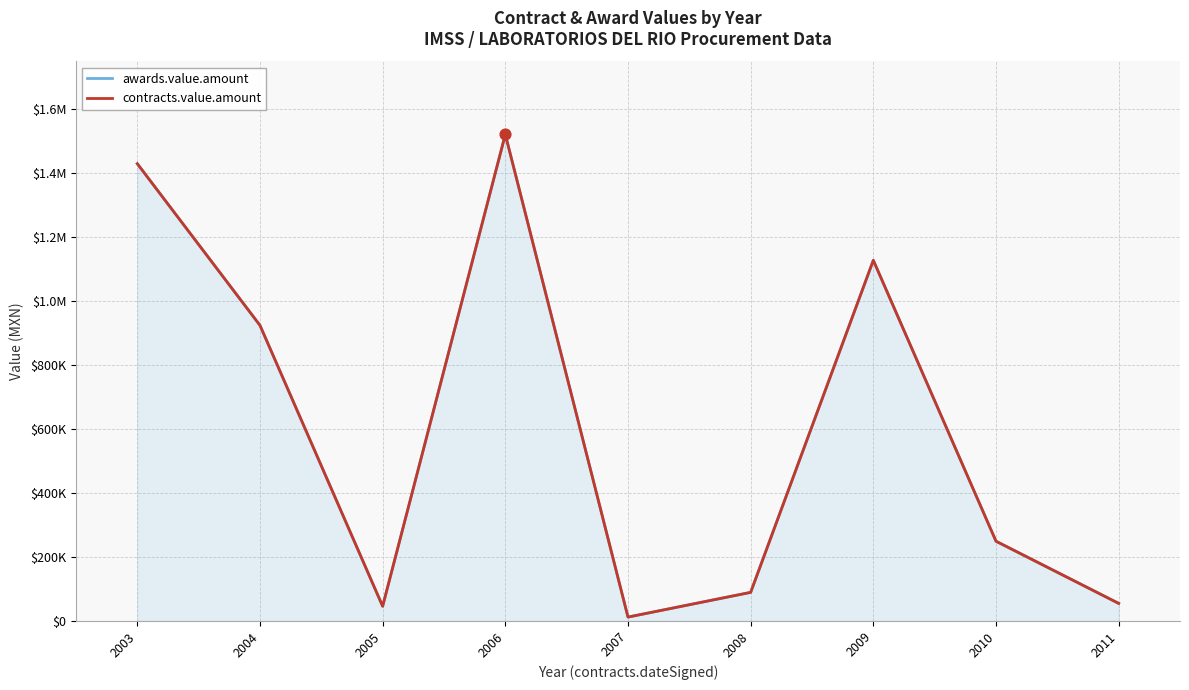

What is the total value across all series at 2007?

24379.2